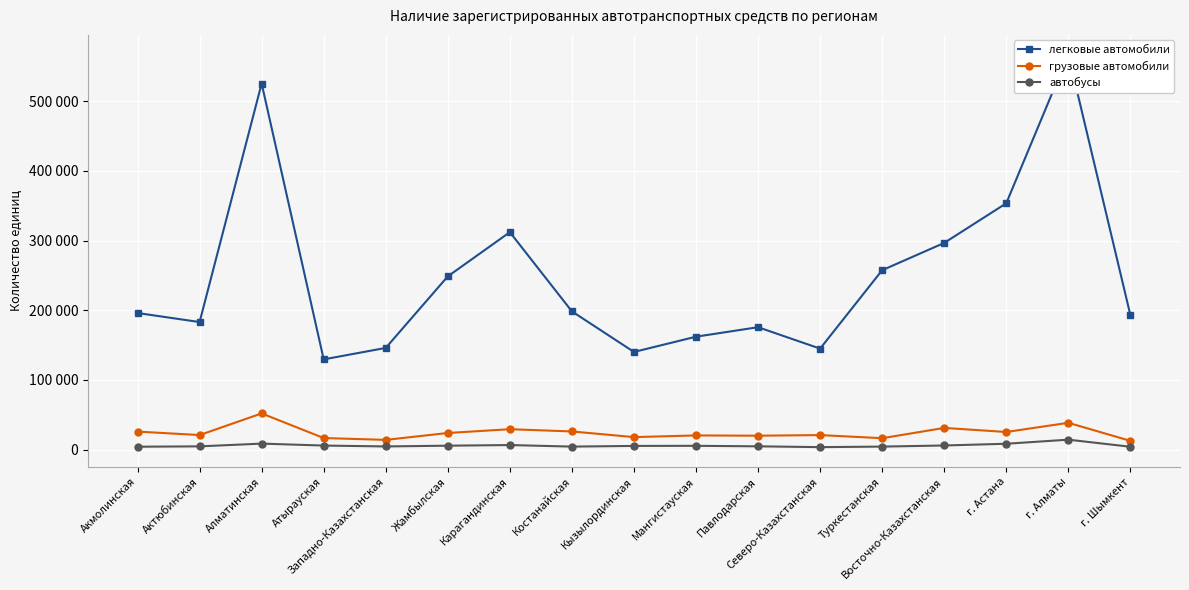

What is the approximate value of легковые автомобили at Атырауская?

129473